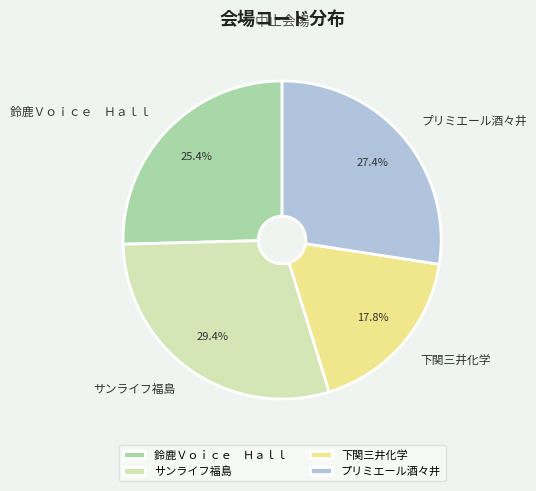

Between サンライフ福島 and プリミエール酒々井, which is larger?

サンライフ福島